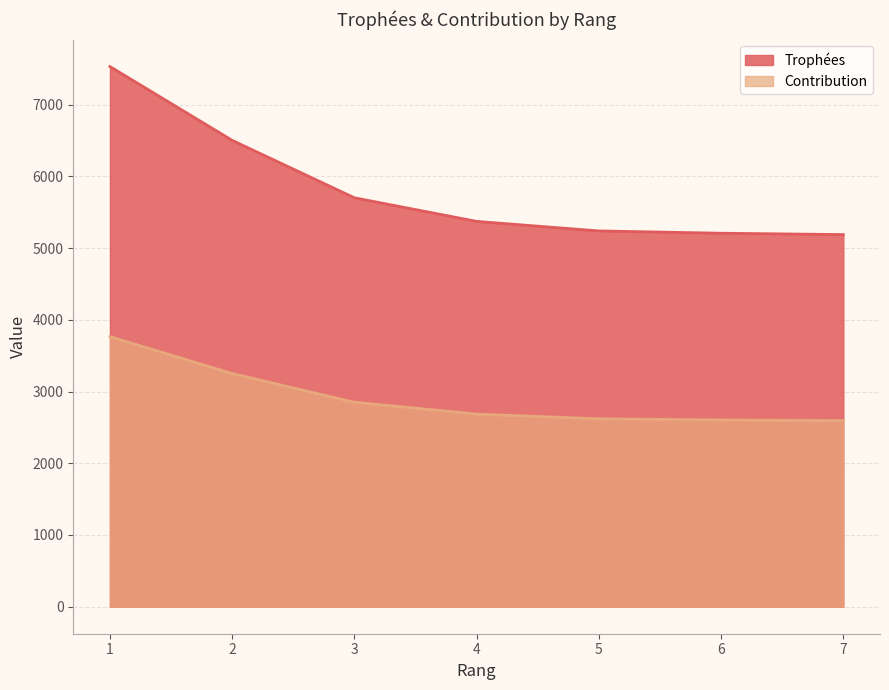

True or false: Trophées and Contribution cross at least once.

False